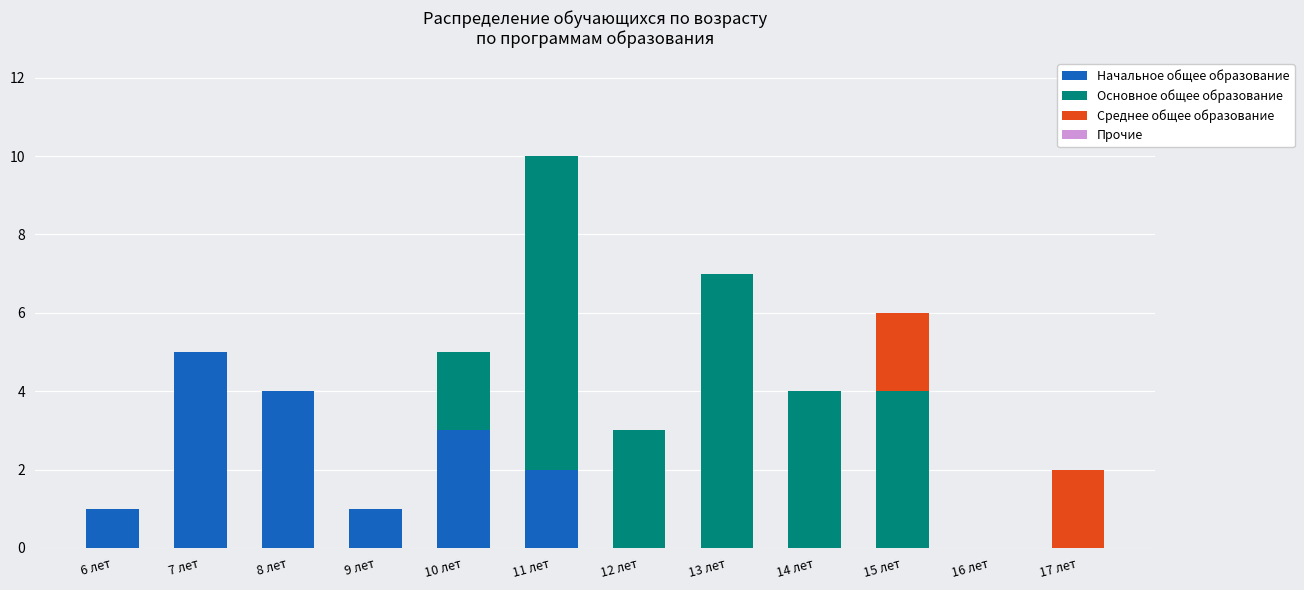

The value of Начальное общее образование at 13 лет is -3. True or false?

False